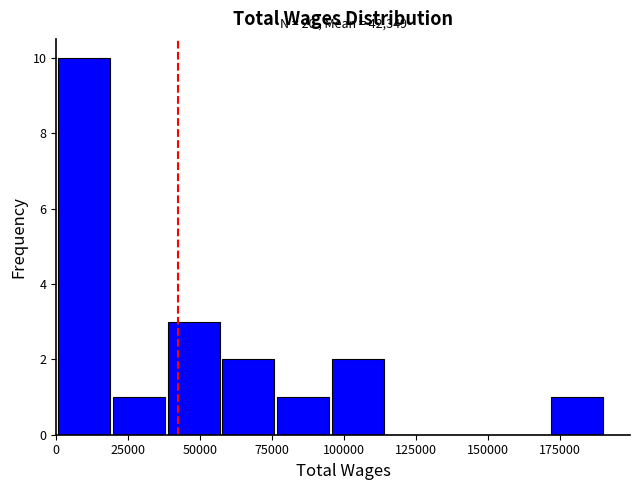

Around what value on the x-axis is the tallest bar? Give the approximate position of its centre, as read against the axis.

10000